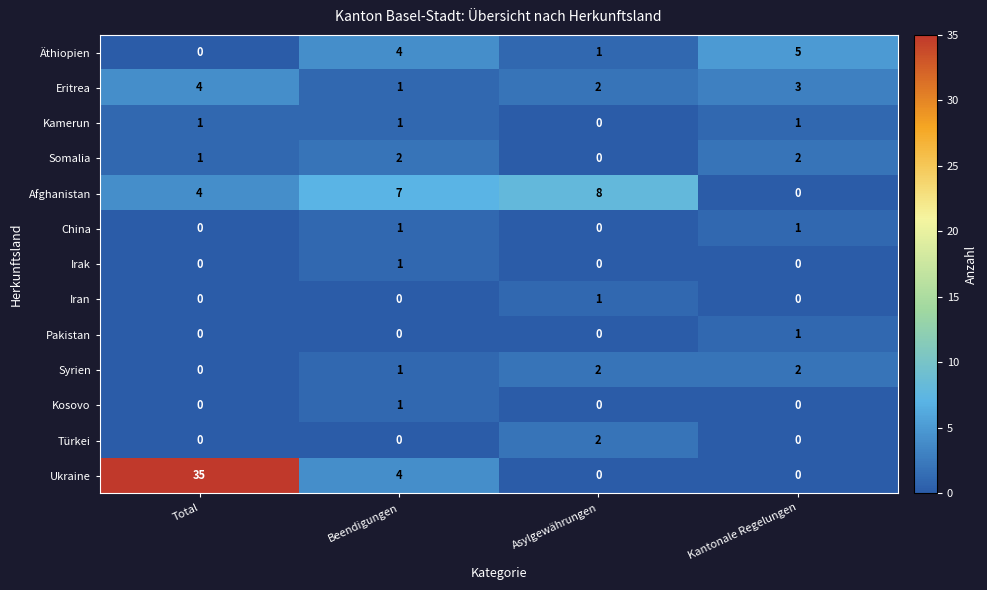

At which category is the sum across all series the highest?

Total